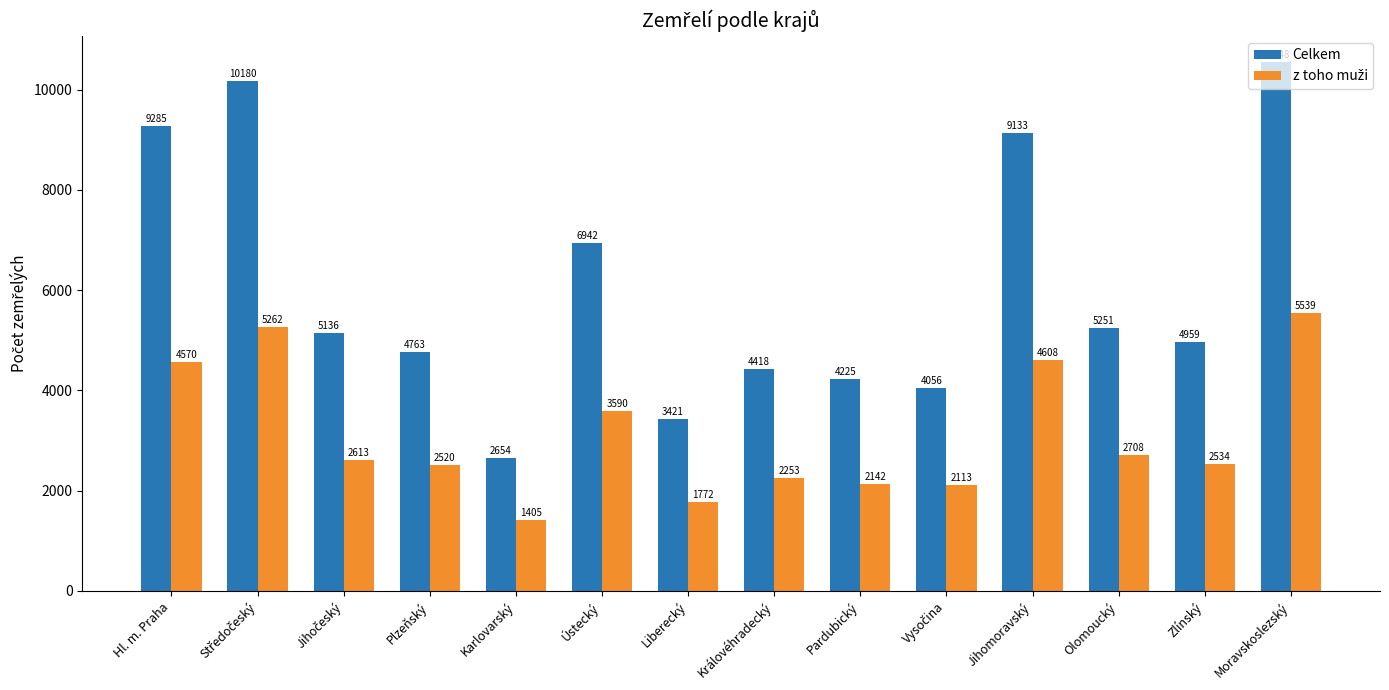

Is it true that Celkem equals 15799 at Jihomoravský?

False